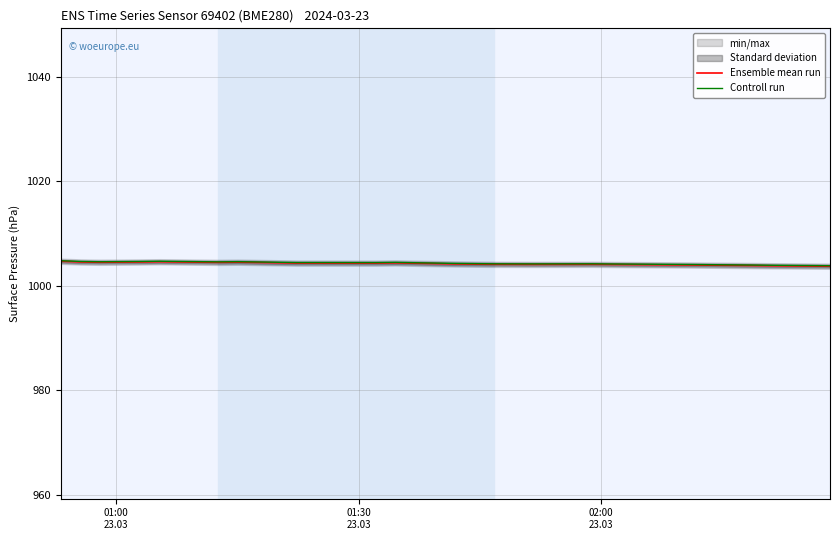

What is the highest value of the Controll run series?

1004.8